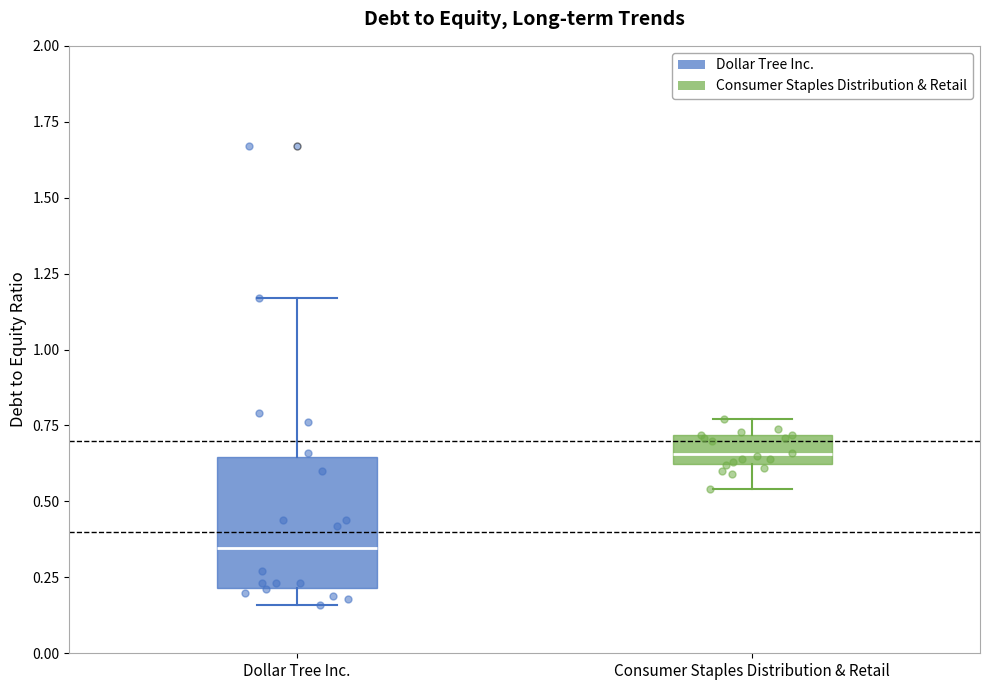

Where does the median line of the box for Dollar Tree Inc. sit on the y-axis? The values are not printed on the chart, so give them approximately, as read against the axis.

0.35